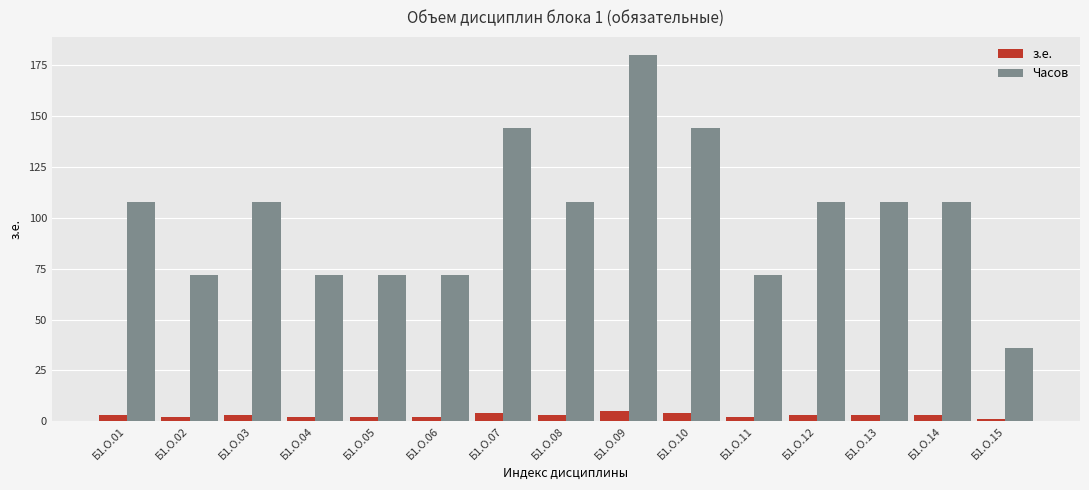

Which series has the widest spread of values?

Часов